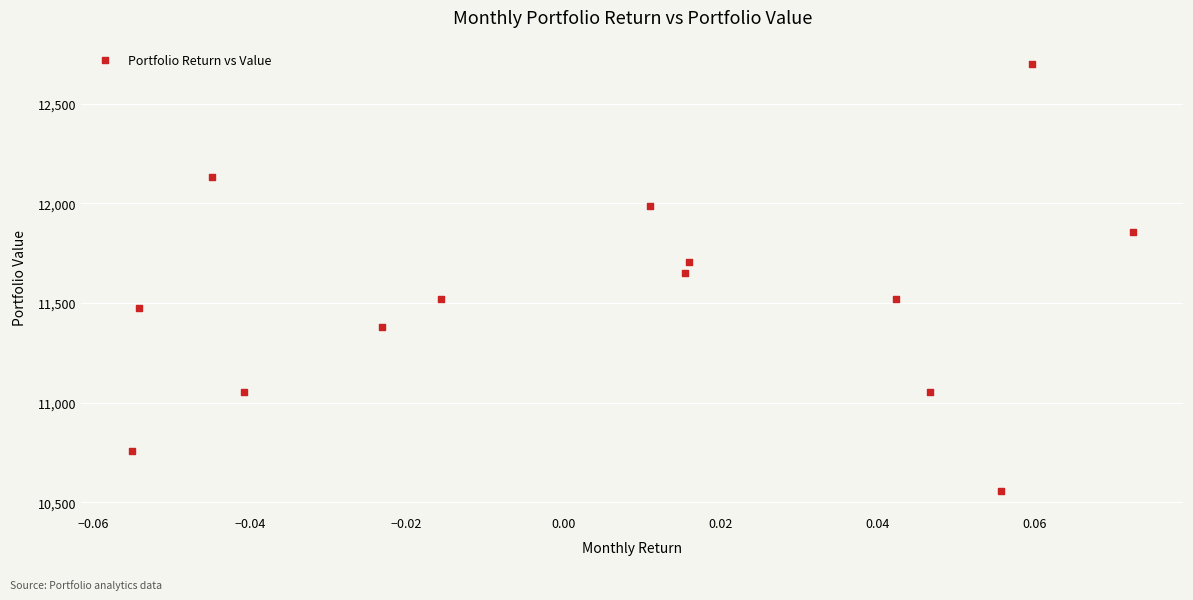

What is the range of Y values (max minus min)?

2142.6